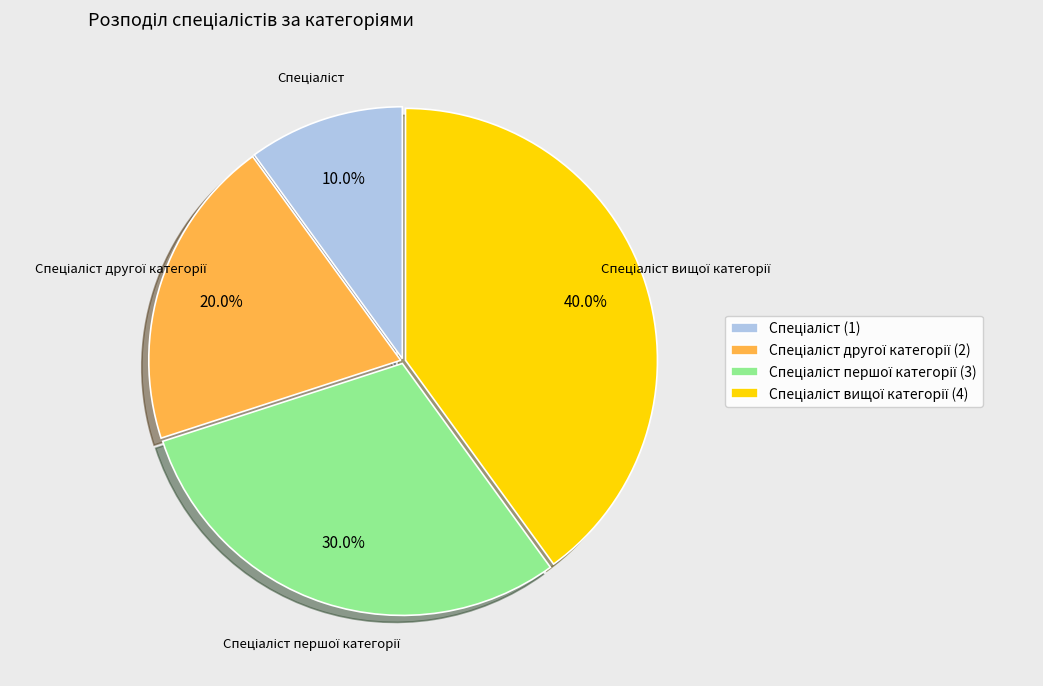

Is there any slice that represents more than half of the pie?

No